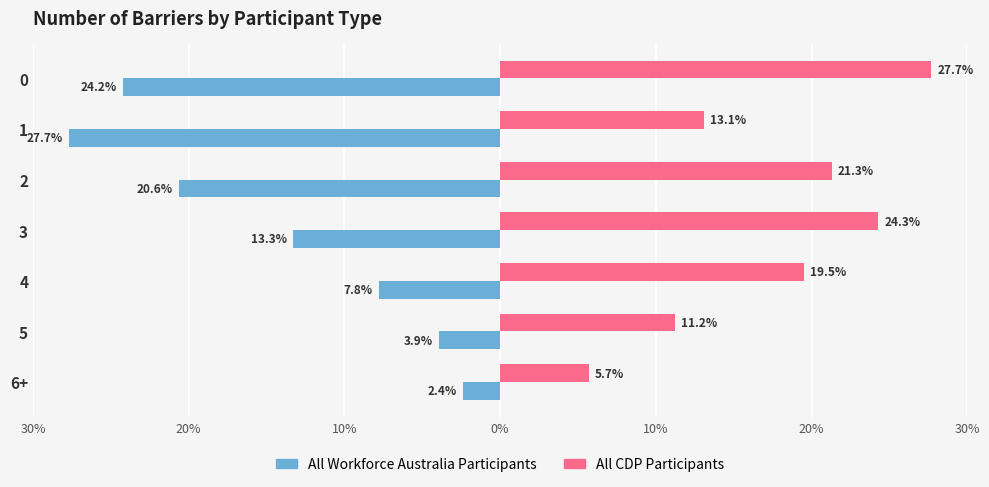

What is the minimum value shown in the chart?

-27.7